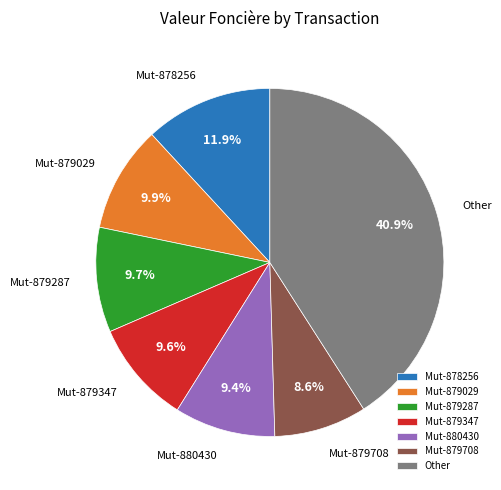

How much of the chart is everything except Mut-878256?

88.1%